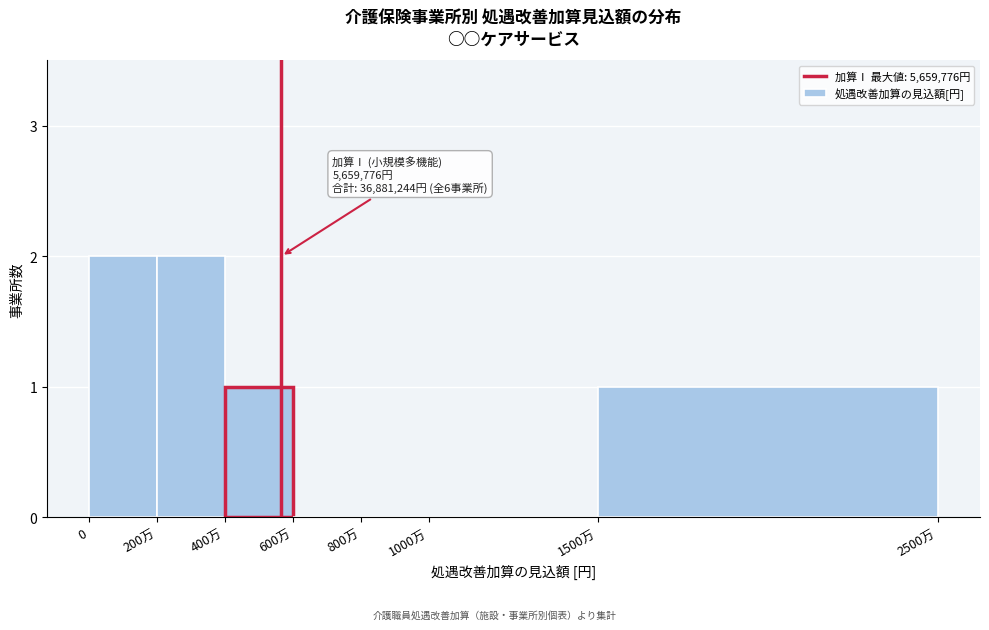

Reading left to right, transcribe all the data shown in this chart.

0=2	200万=2	400万=1	600万=0	800万=0	1000万=0	1500万=1